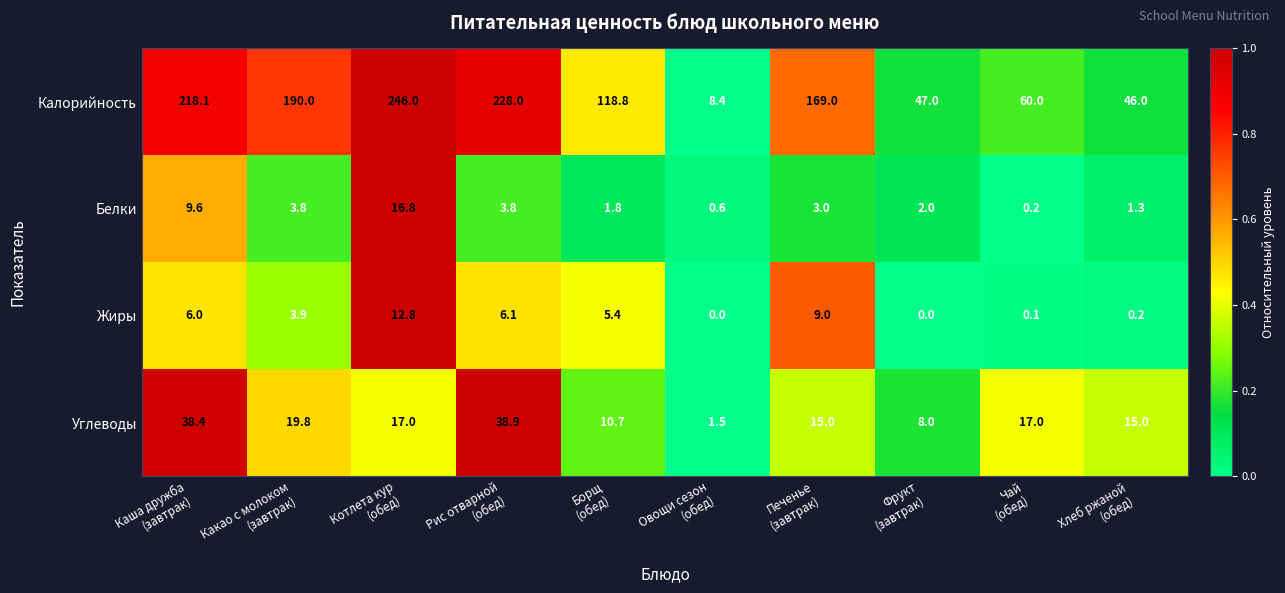

Count the number of data series in this chart.

4